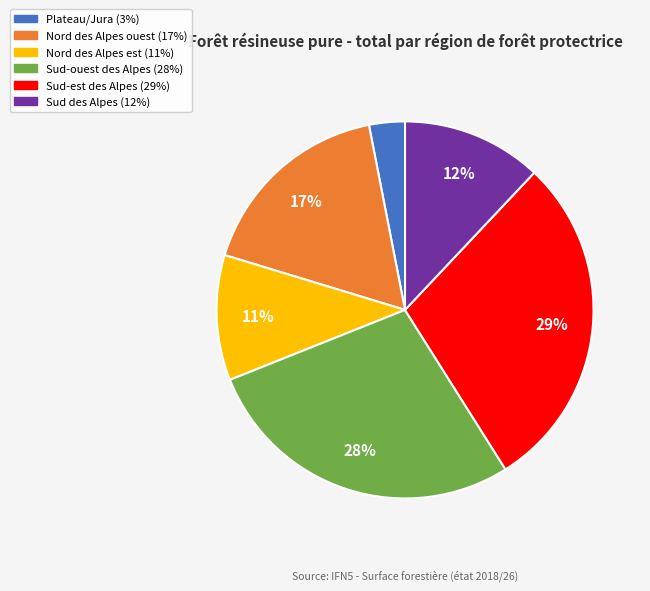

What percentage is the Nord des Alpes est slice, to the nearest percent?

11%